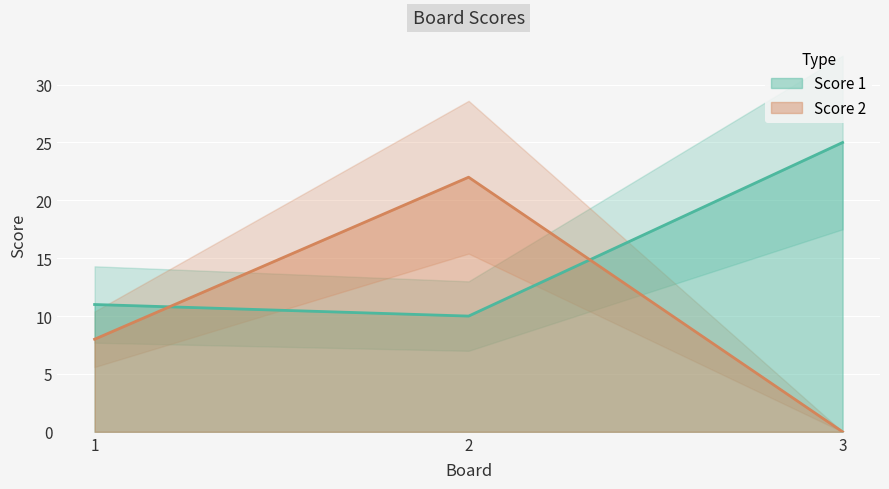

What is the average value of the Score 2 series?

10